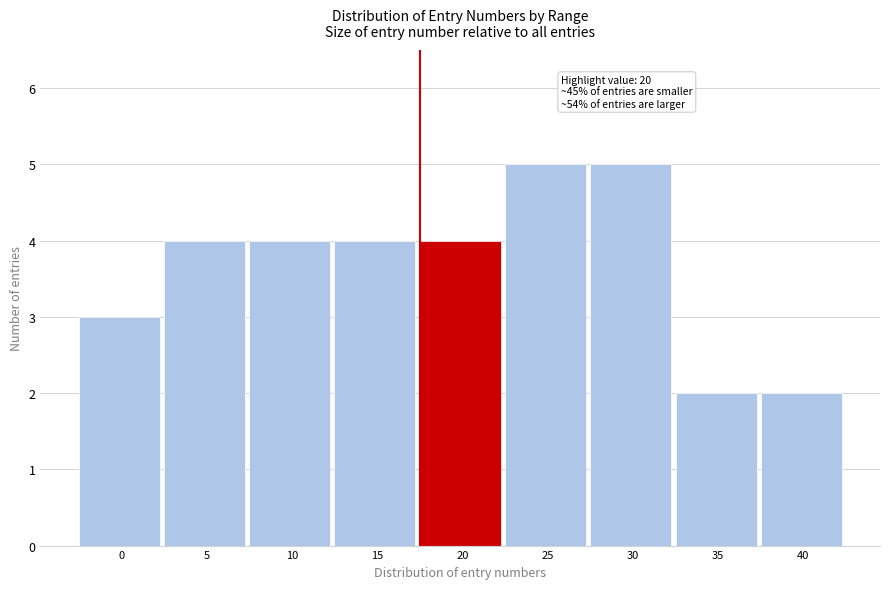

Reading left to right, what are all the values shown in this chart?

0=3	5=4	10=4	15=4	20=4	25=5	30=5	35=2	40=2